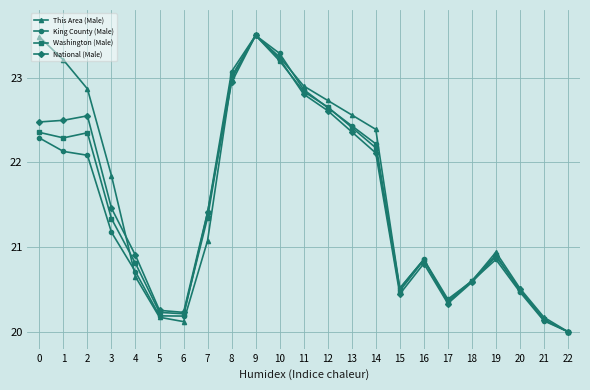

Is it true that Washington (Male) equals 35.2 at 13?

False